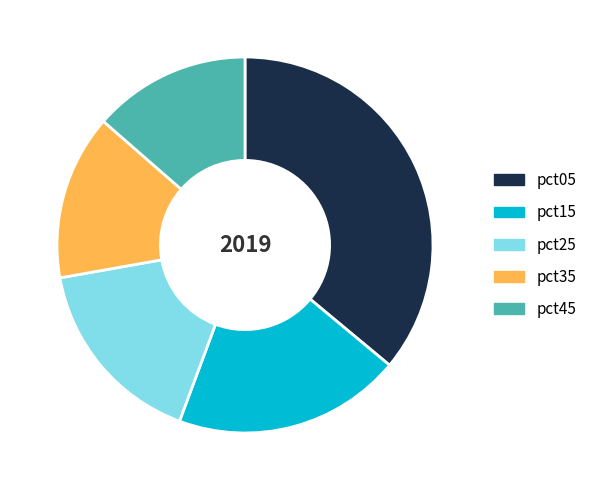

The pct45 slice represents 20% of the pie. True or false?

False